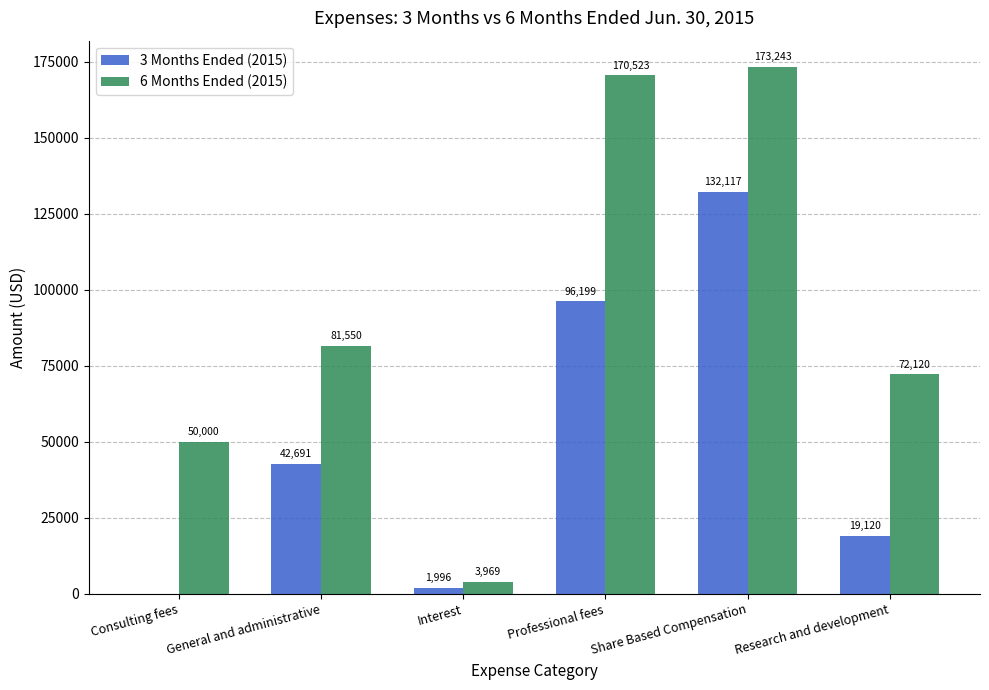

What is the greatest value displayed?

173243